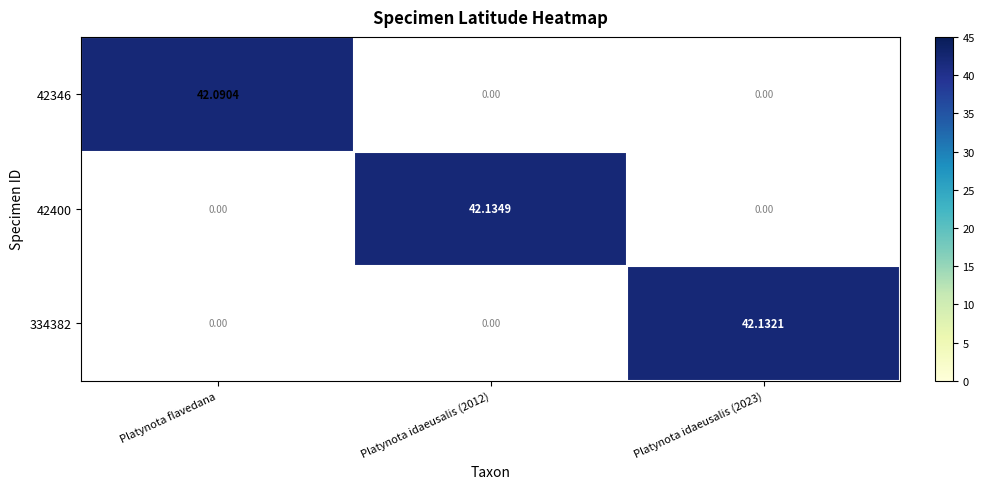

Which series has the widest spread of values?

42400